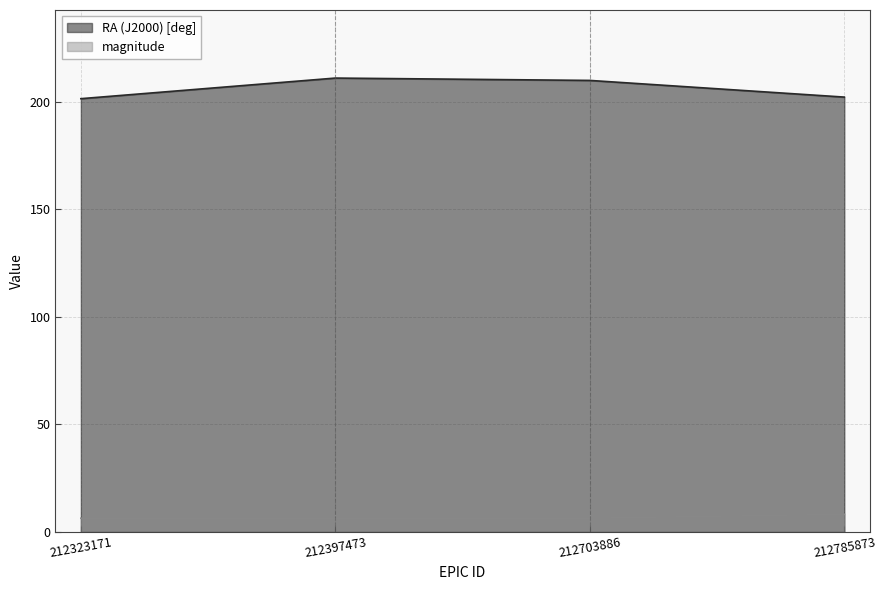

Which category has the highest value in the RA (J2000) [deg] series?

212397473